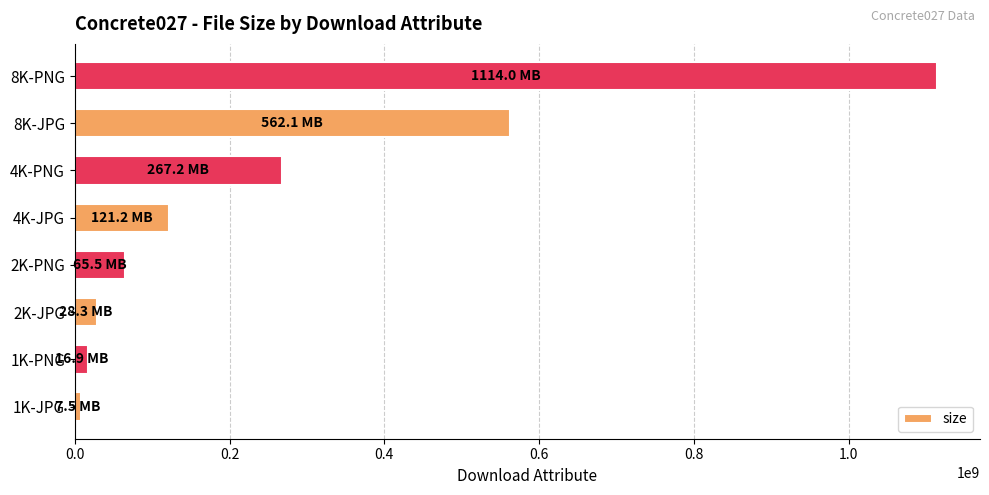

How many data points does each series have?

8